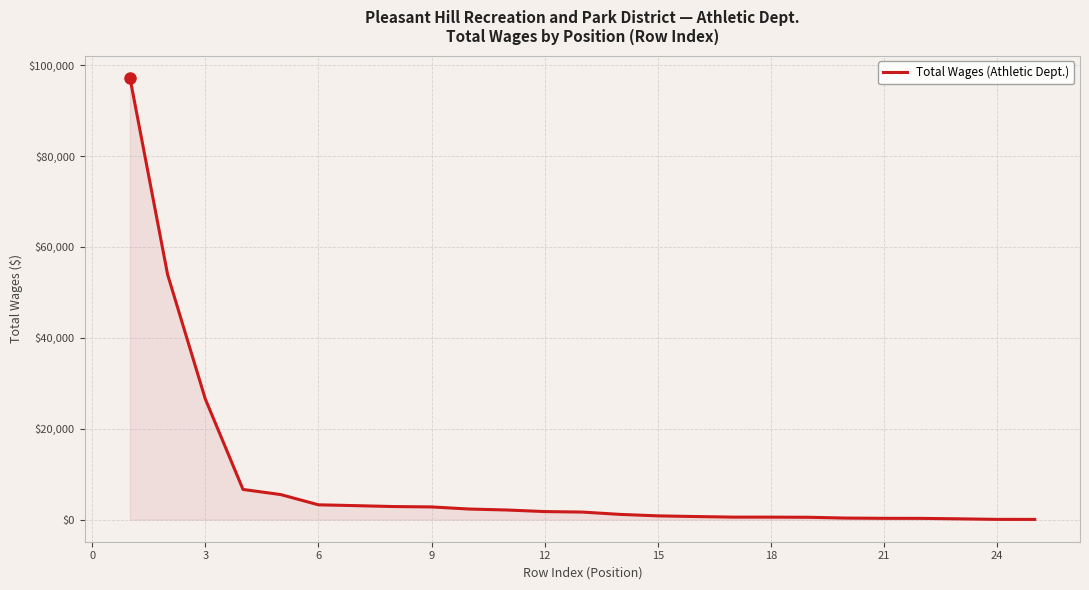

What is the maximum value shown in the chart?

97254